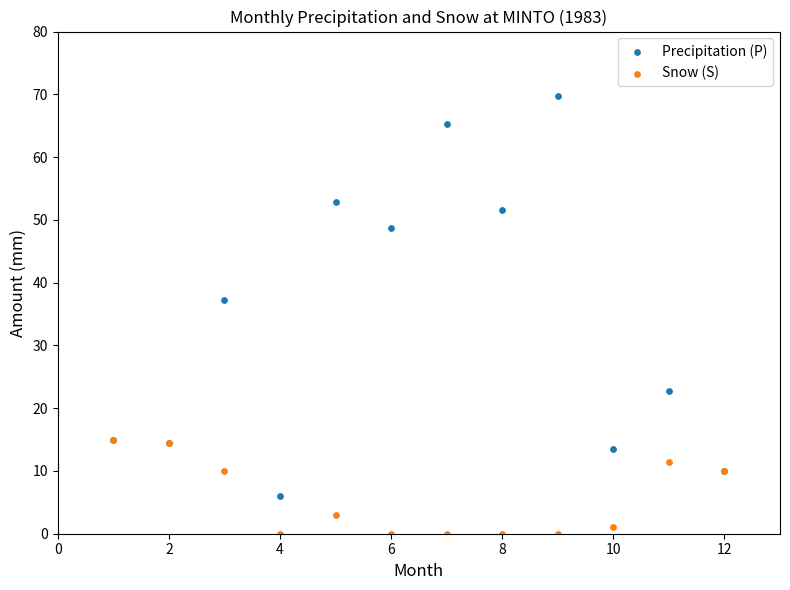

What are all the series names shown in the legend?

Precipitation (P), Snow (S)